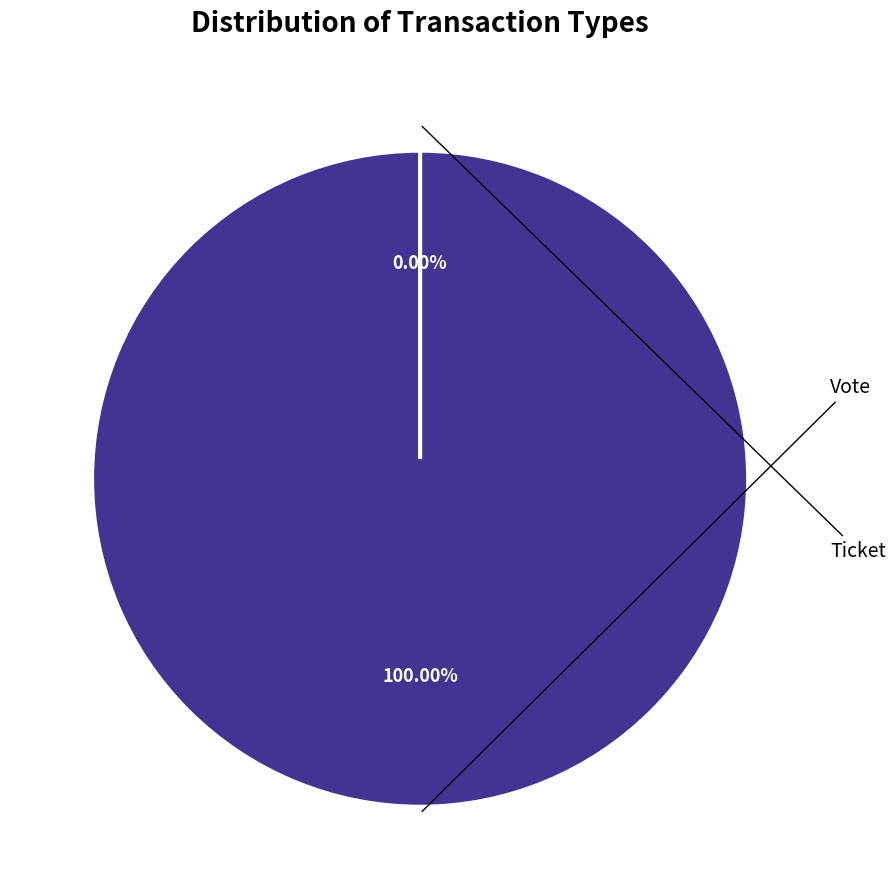

To the nearest percent, what is the difference between the largest and smallest slice percentages?

100%